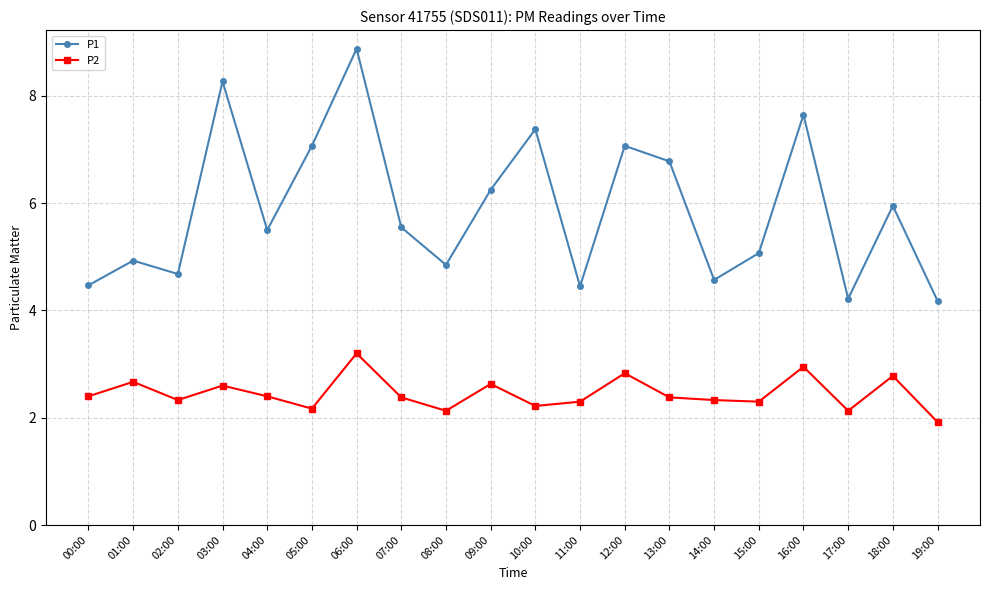

What is the difference between the highest and lowest values at 13:00?

4.4